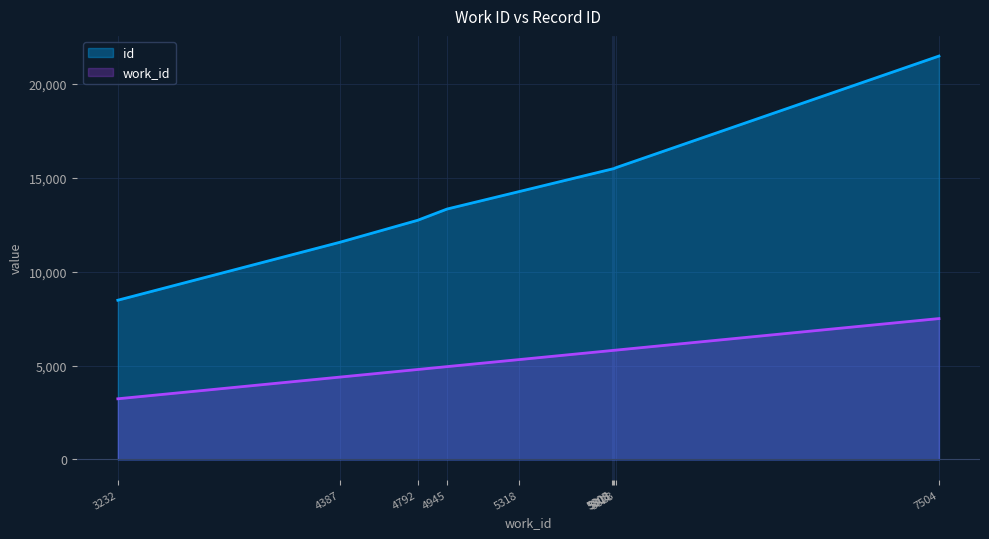

What is the average value of the id series?

14386